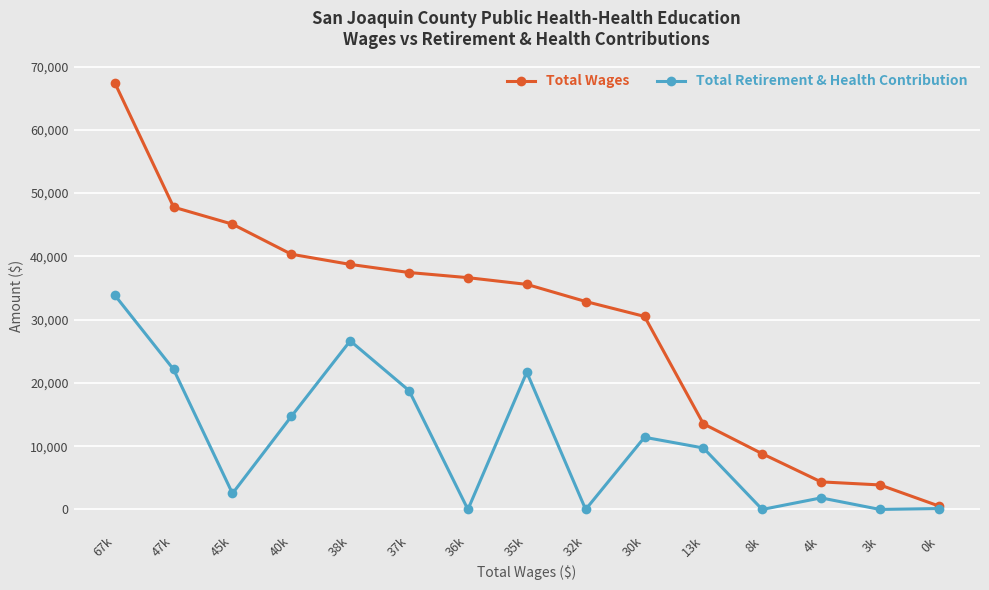

What is the value of the Total Wages point at the 3rd from the left?

45093